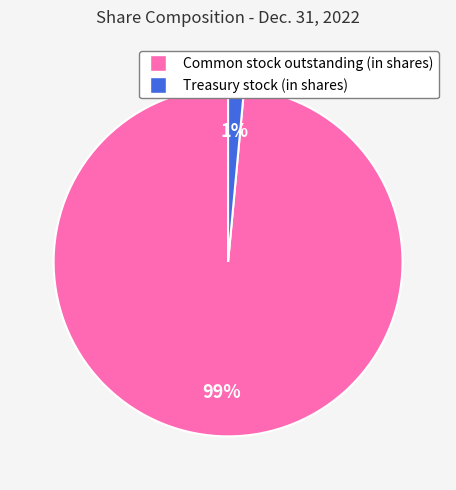

Is it true that Treasury stock (in shares) is 1% of the pie?

True